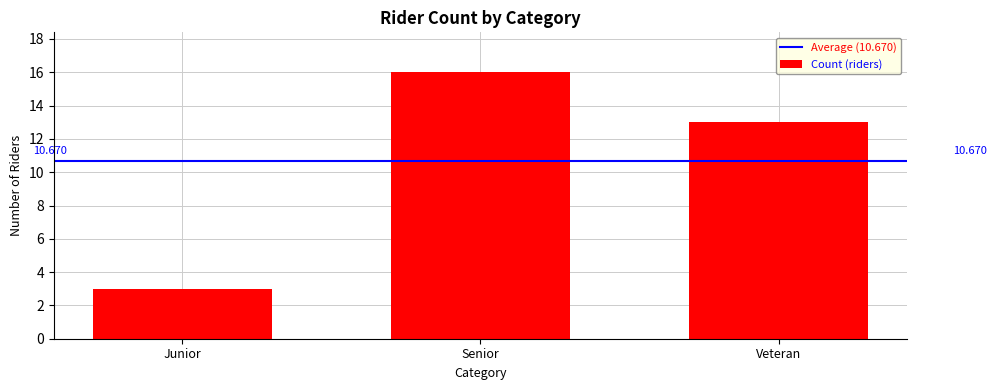

Count the values in the range 3 to 16.

3